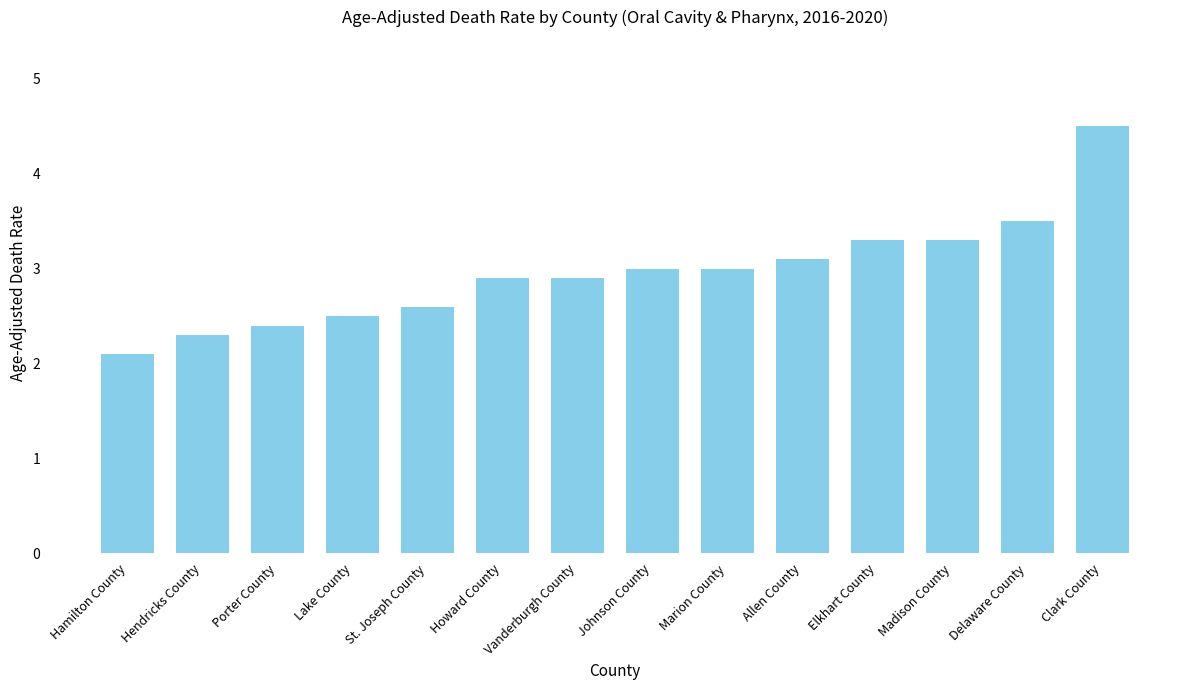

True or false: the data shows 0.6 at Howard County.

False